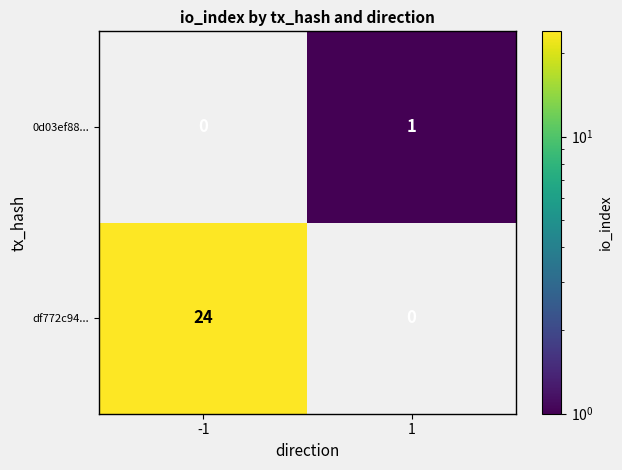

Rank the series by their average value, from highest to lowest.

df772c94..., 0d03ef88...